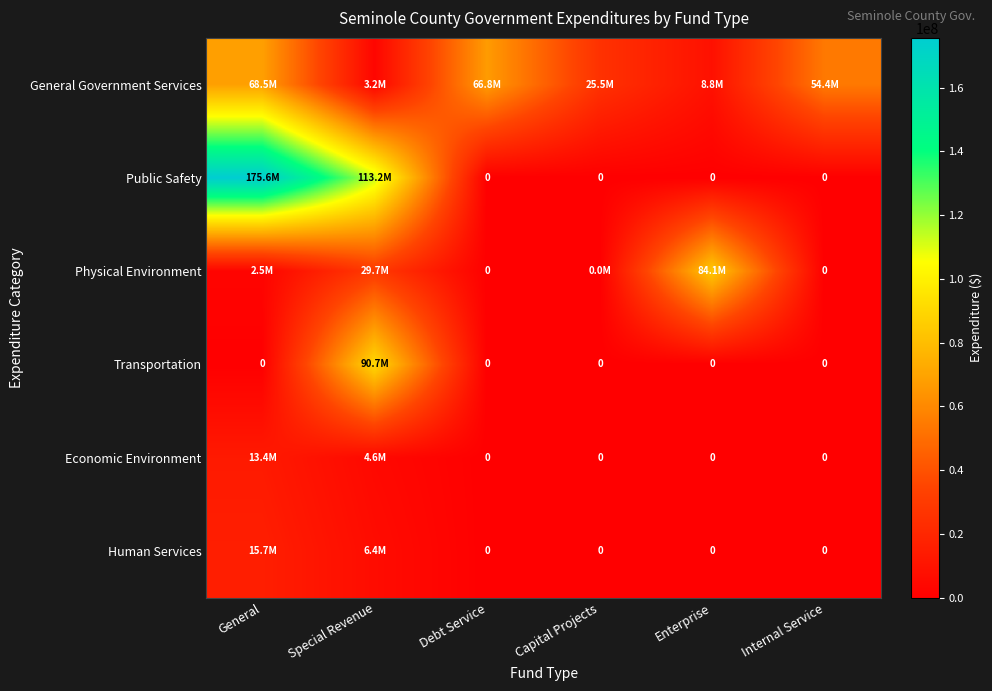

How many distinct data groups are displayed?

6